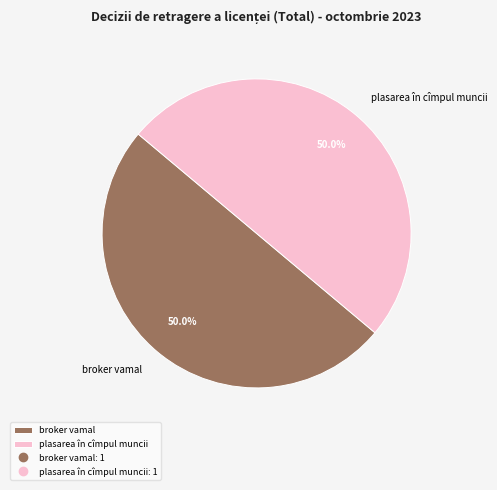

Do plasarea în cîmpul muncii and broker vamal together represent more than half of the pie?

Yes